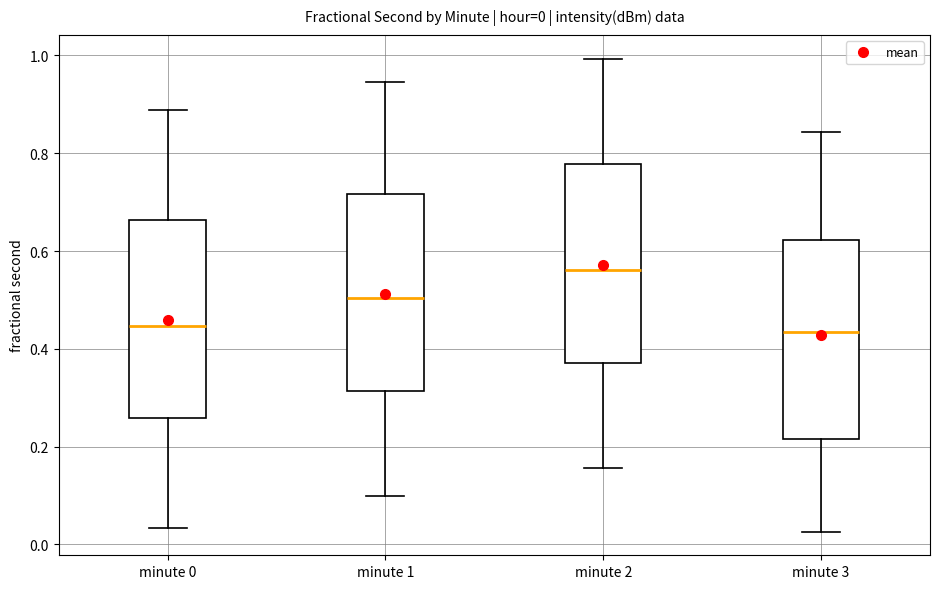

Which box's median line is the highest?

minute 2